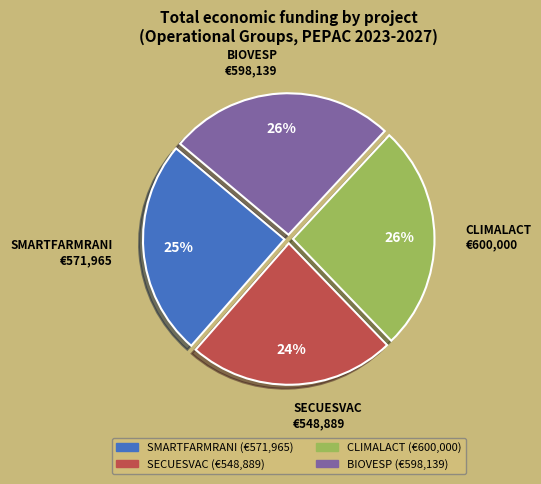

What is the smallest slice in the pie chart?

SECUESVAC